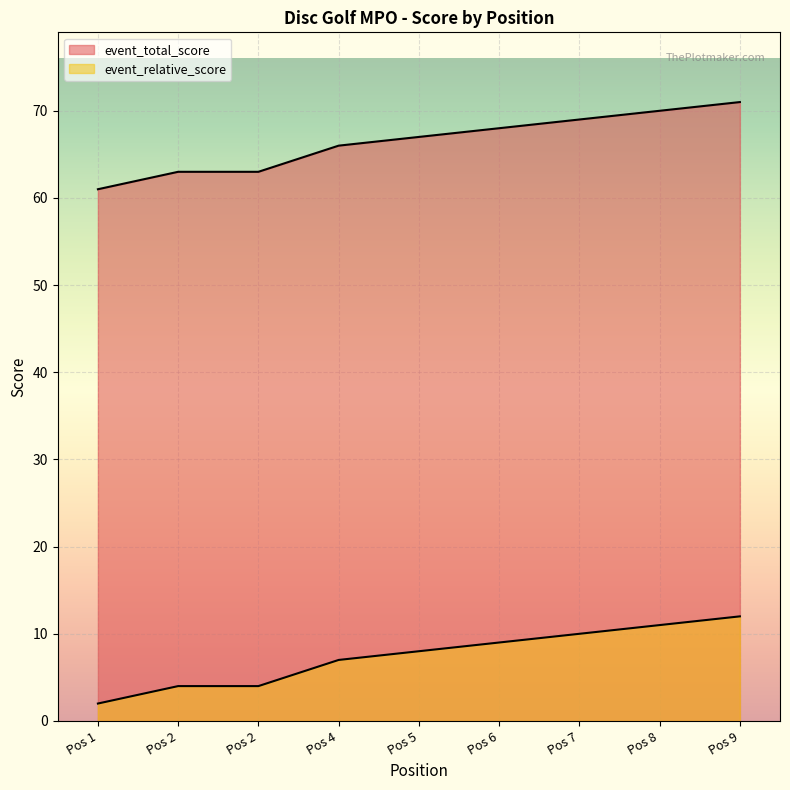

What is the lowest value of the event_total_score series?

61